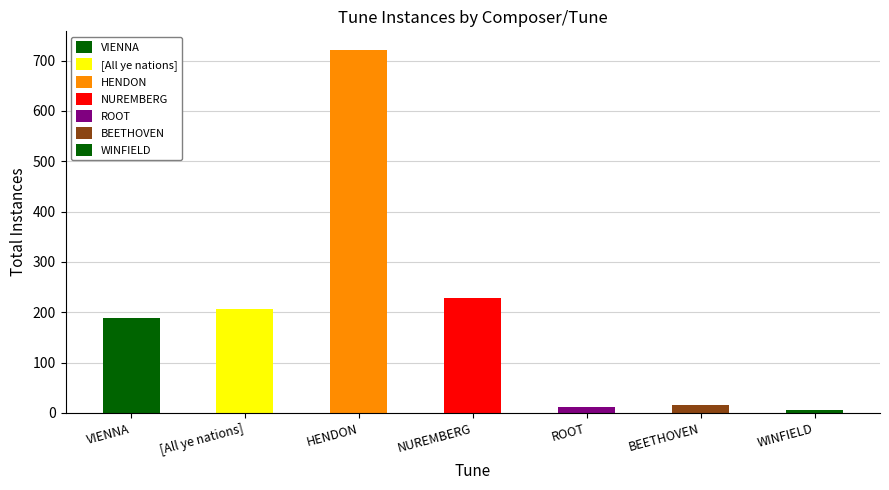

How many categories are shown in the chart?

7